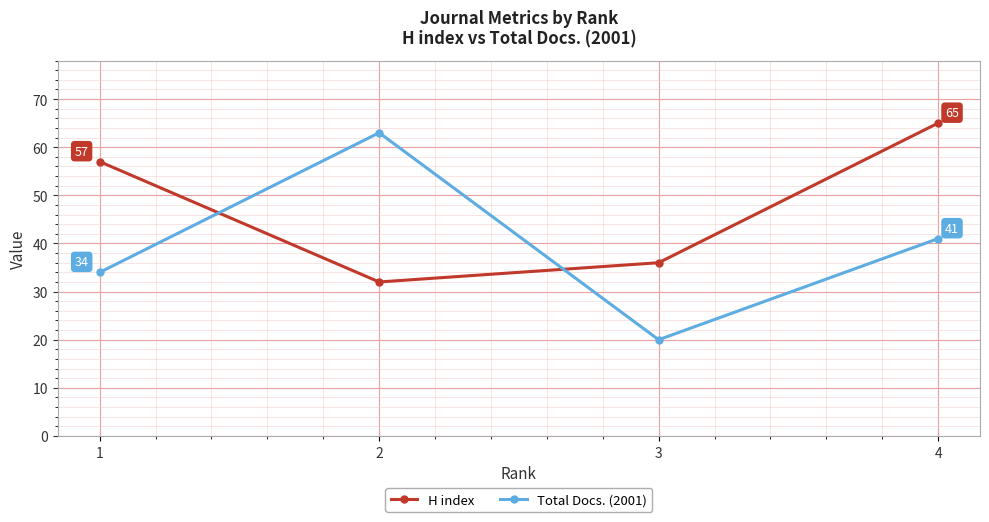

True or false: H index and Total Docs. (2001) cross at least once.

True